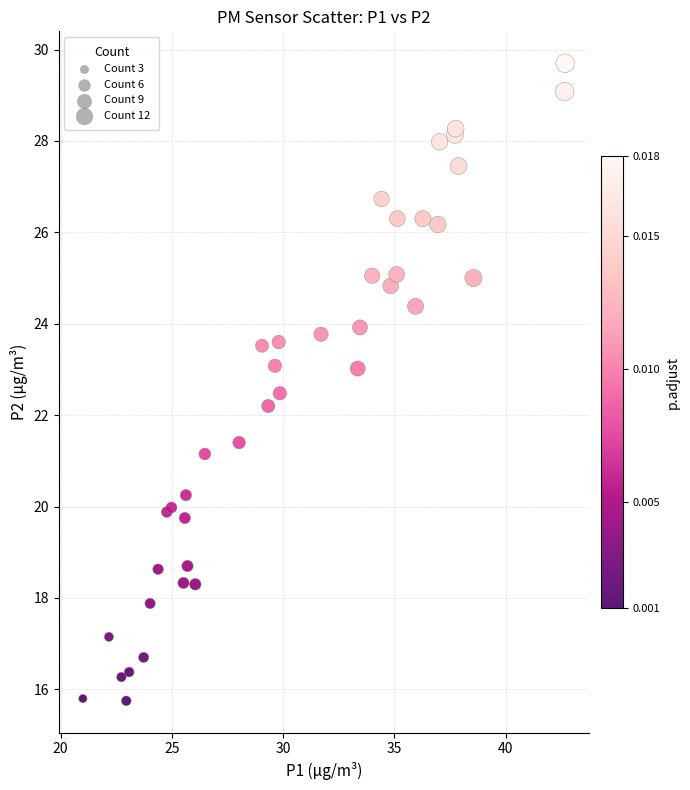

What Y value in the scatter plot is closest to 22?

22.2